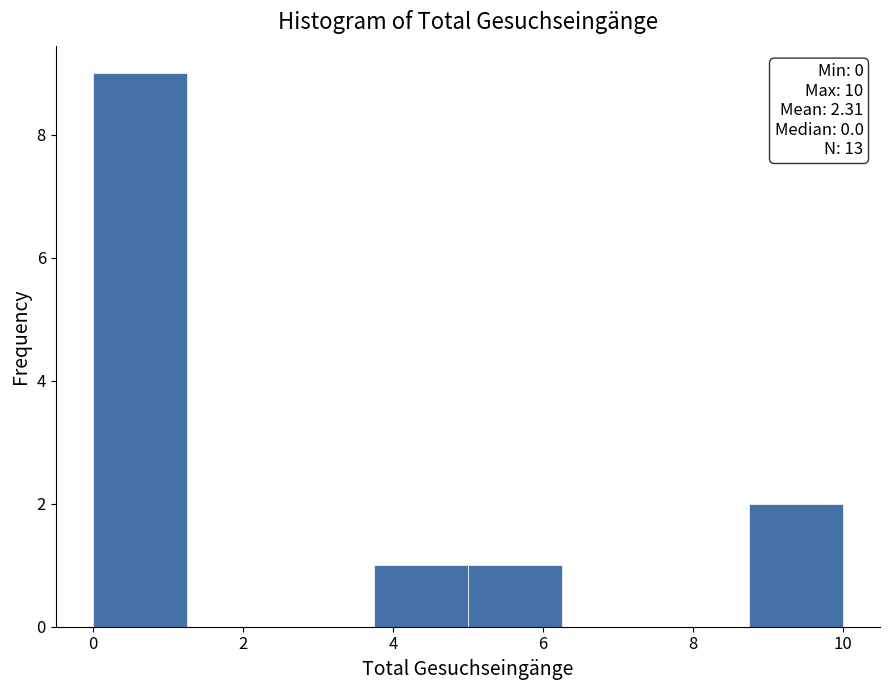

Over which range of the x-axis is the bar tallest?

0.00 to 1.25